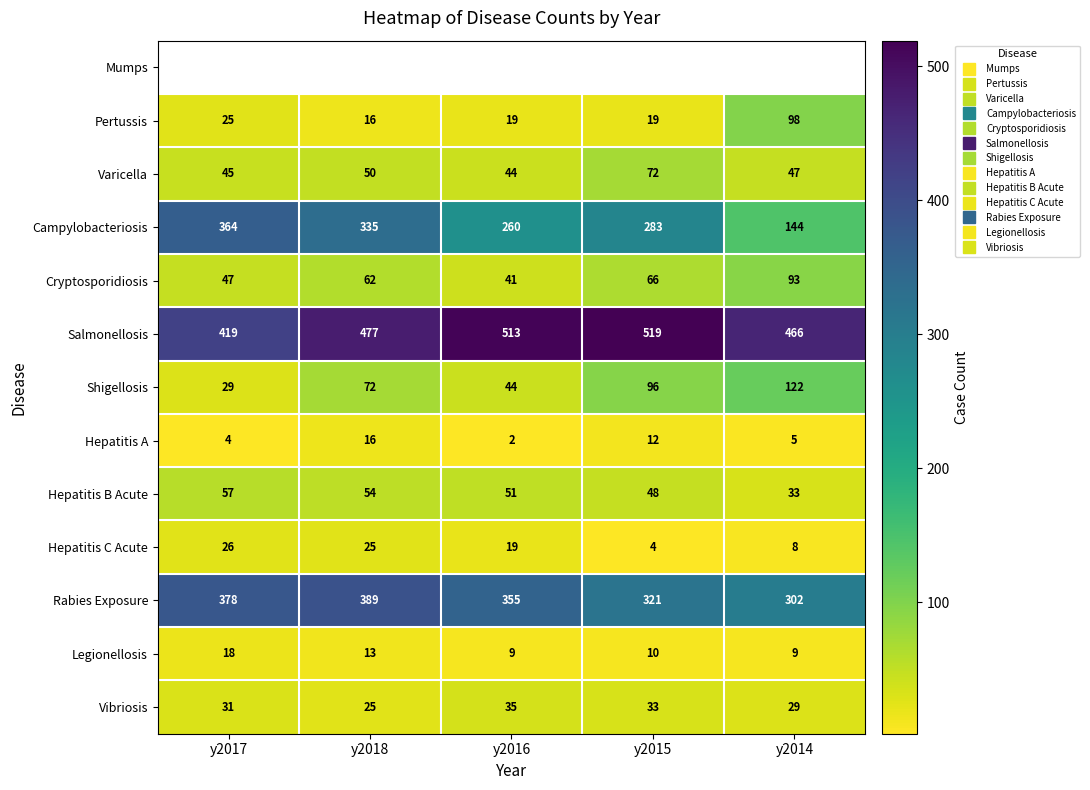

Is it true that Hepatitis B Acute equals 33.0 at y2014?

True